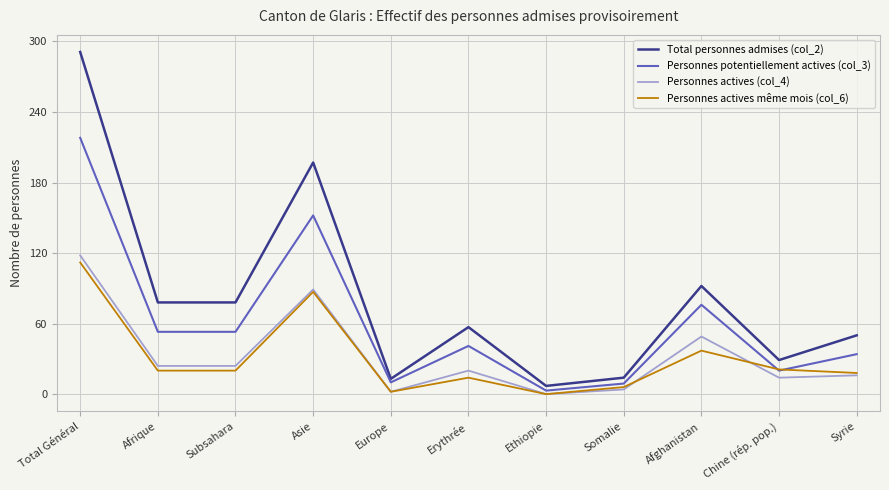

At which category does Total personnes admises (col_2) reach its first local peak?

Asie